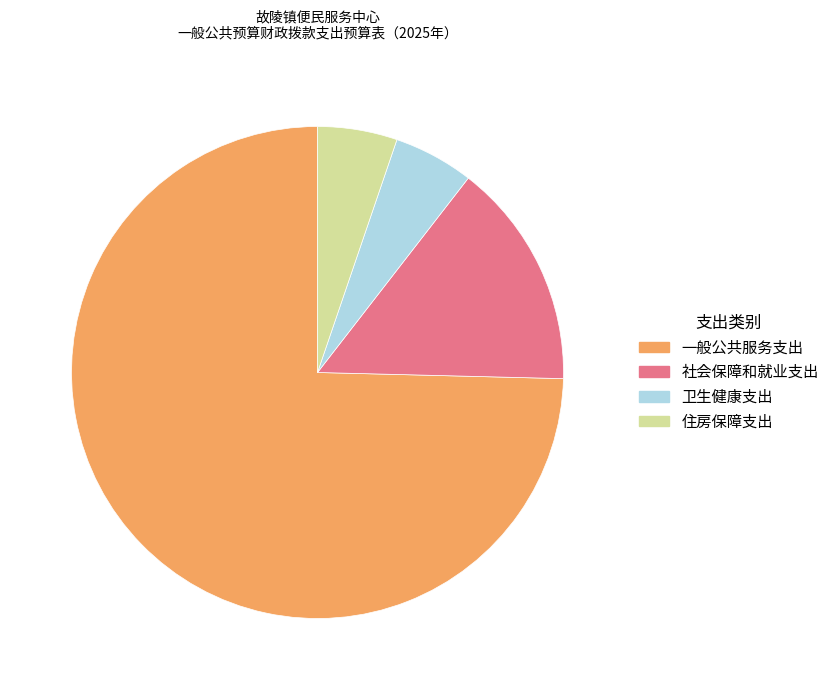

Is the sum of 一般公共服务支出 and 卫生健康支出 greater than half?

Yes